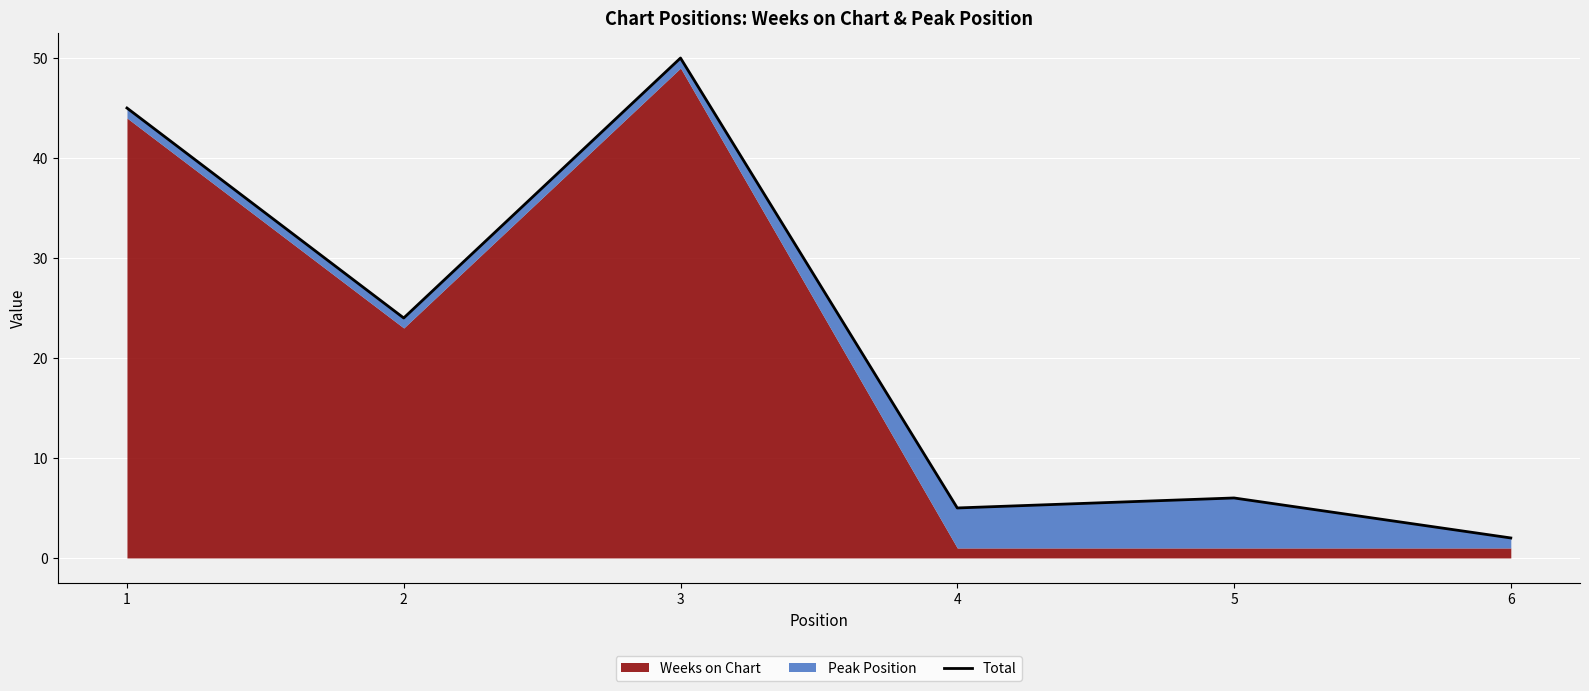

List the labels in order of value, smallest first.

6, 4, 5, 2, 1, 3